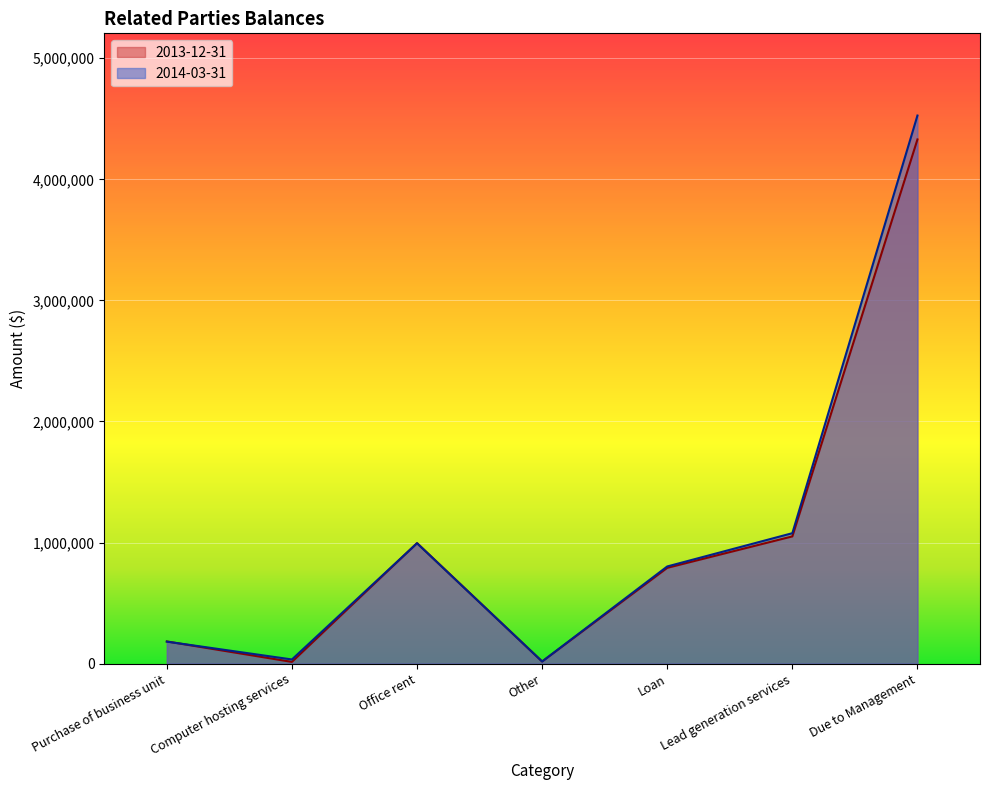

Reading left to right, transcribe all the data shown in this chart.

2014-03-31: 181317	34099	994140	17276	802373	1077217	4527008
2013-12-31: 182910	13931	995215	17276	790983	1050729	4329631